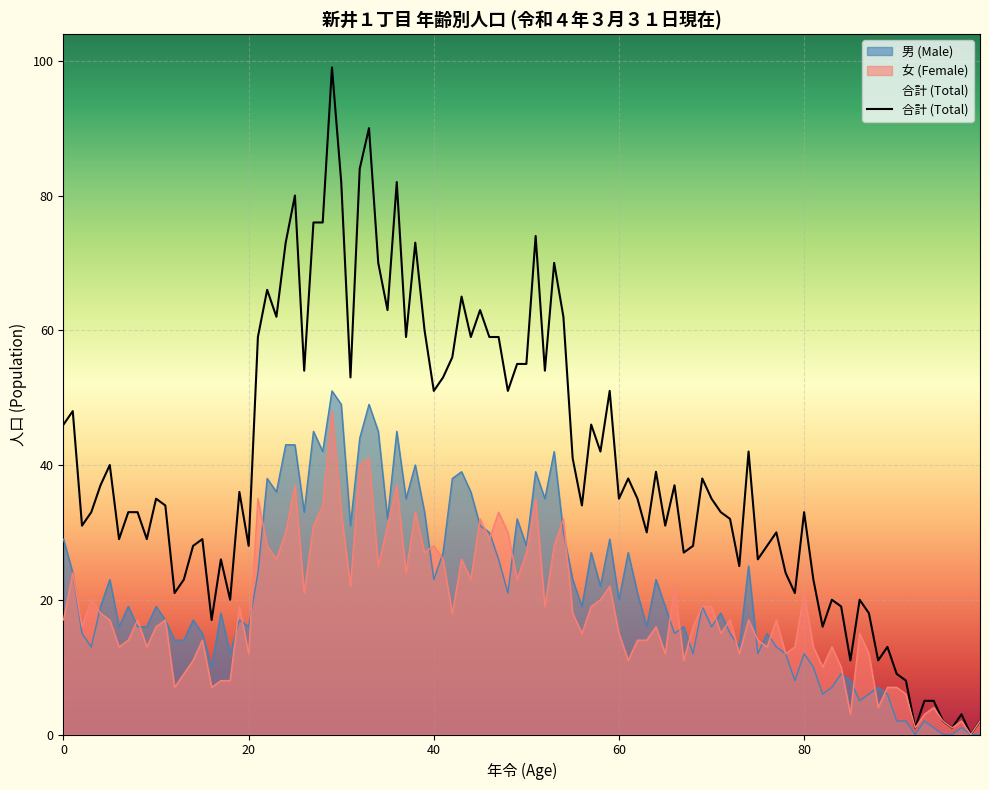

True or false: 合計 (50-54) has more than 1 interior local peaks.

True